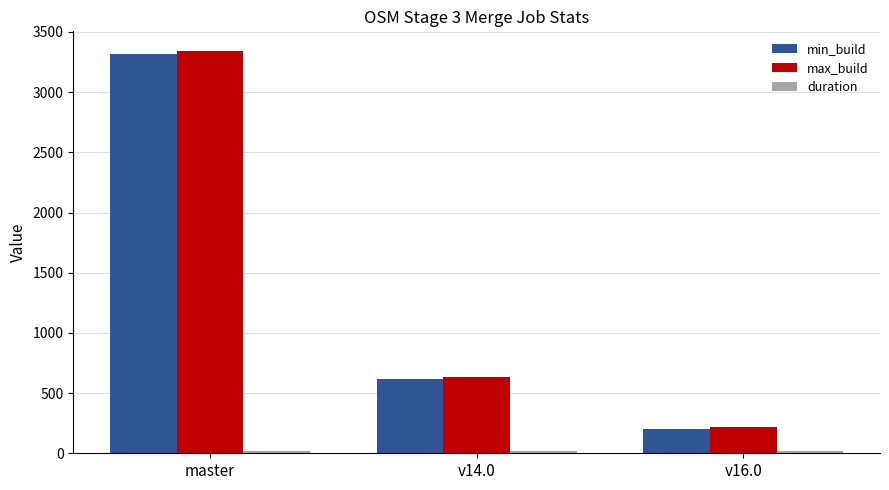

At which label does max_build reach its minimum?

v16.0